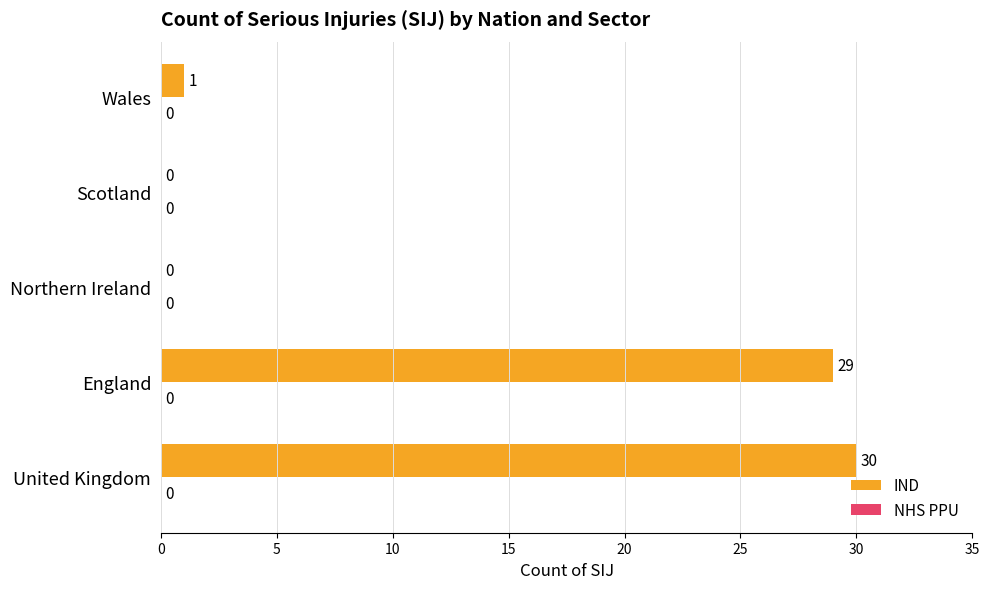

The chart shows a value of 13 at England. True or false?

False